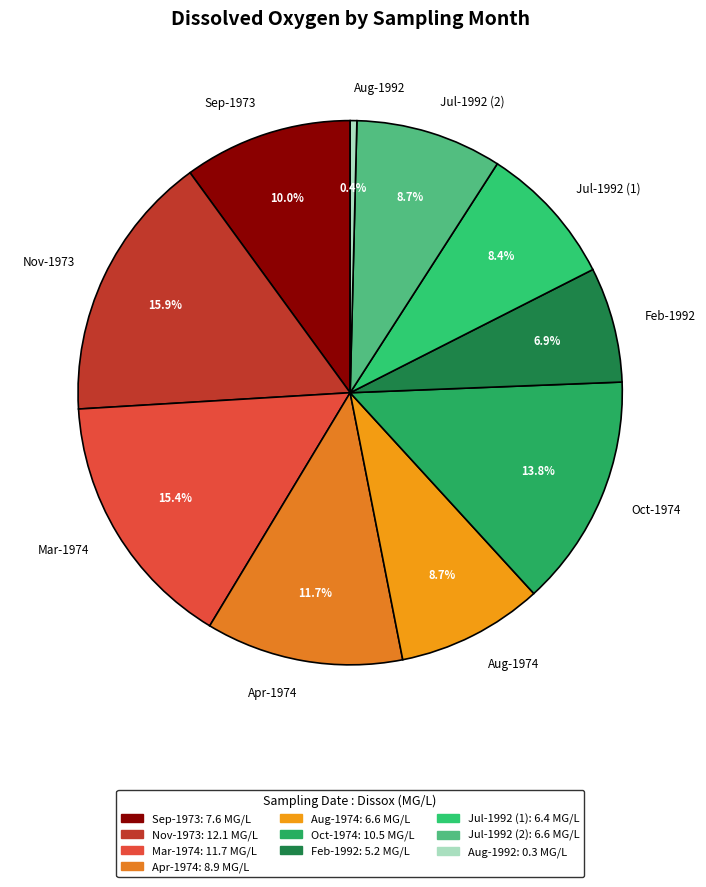

Combined, do Mar-1974 and Oct-1974 account for over 50%?

No